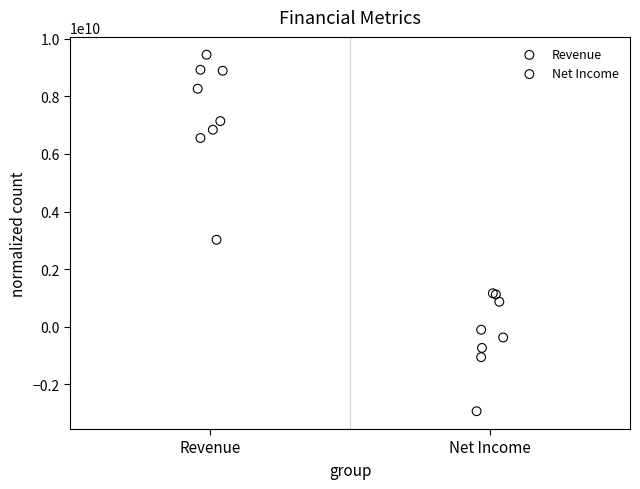

Which series has the widest spread of Y values?

Revenue